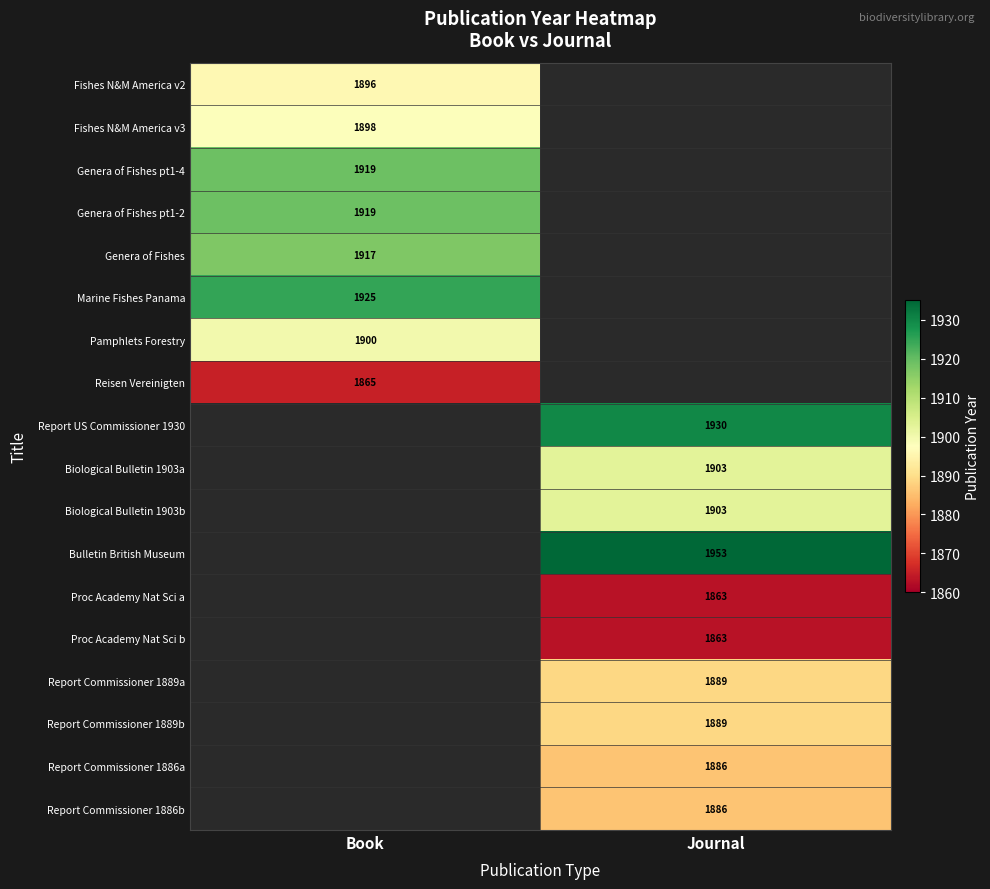

True or false: Report Commissioner 1889a has a value of 2942 at Journal.

False